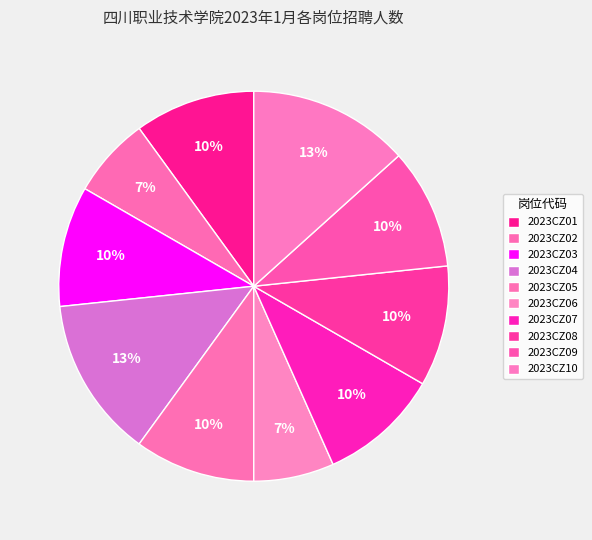

To the nearest percent, what is the combined percentage of 2023CZ07 and 2023CZ09?

20%